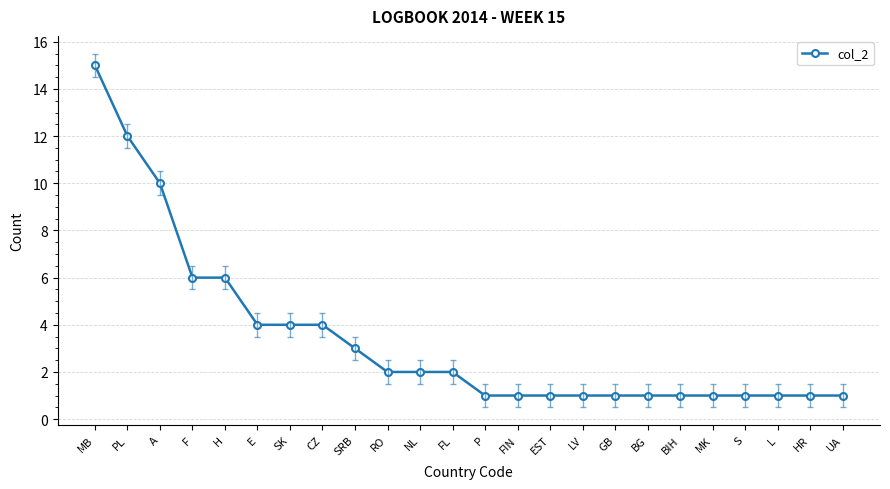

Reading left to right, transcribe all the data shown in this chart.

15	12	10	6	6	4	4	4	3	2	2	2	1	1	1	1	1	1	1	1	1	1	1	1